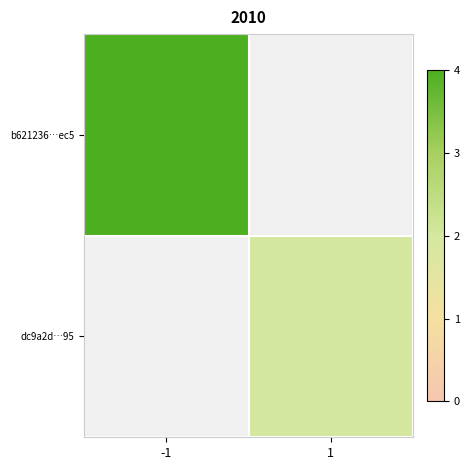

How many categories are shown in the chart?

2